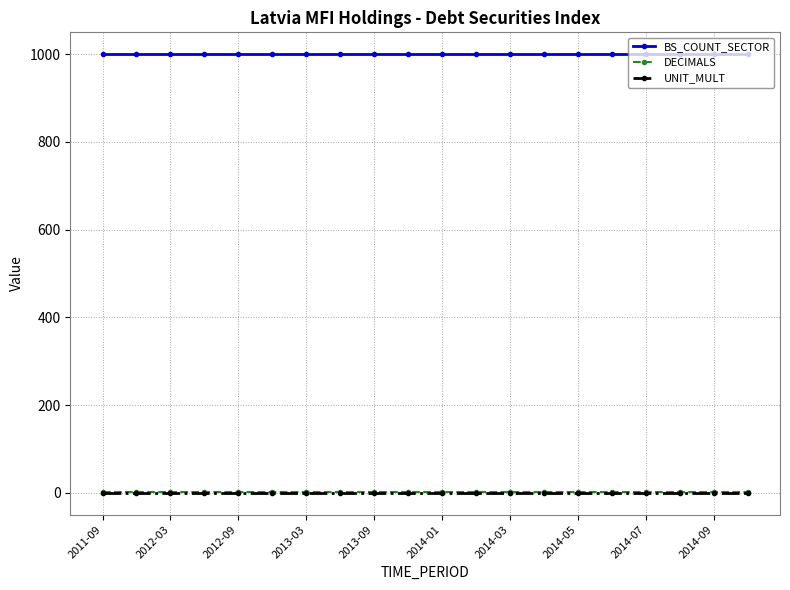

True or false: BS_COUNT_SECTOR and UNIT_MULT cross at least once.

False